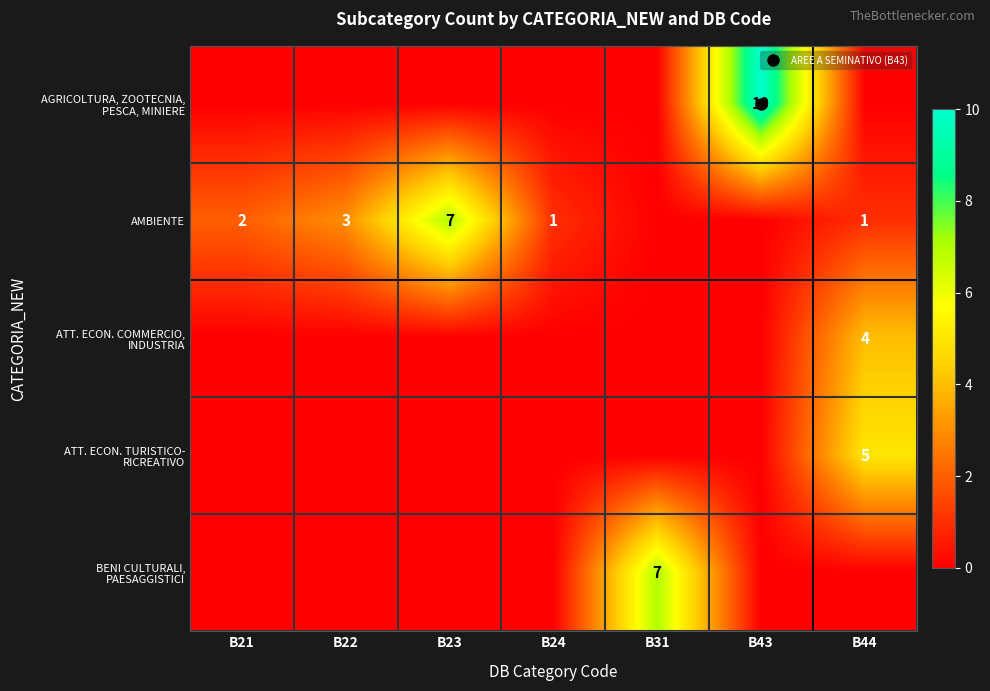

Which category has the highest value across all series?

B43